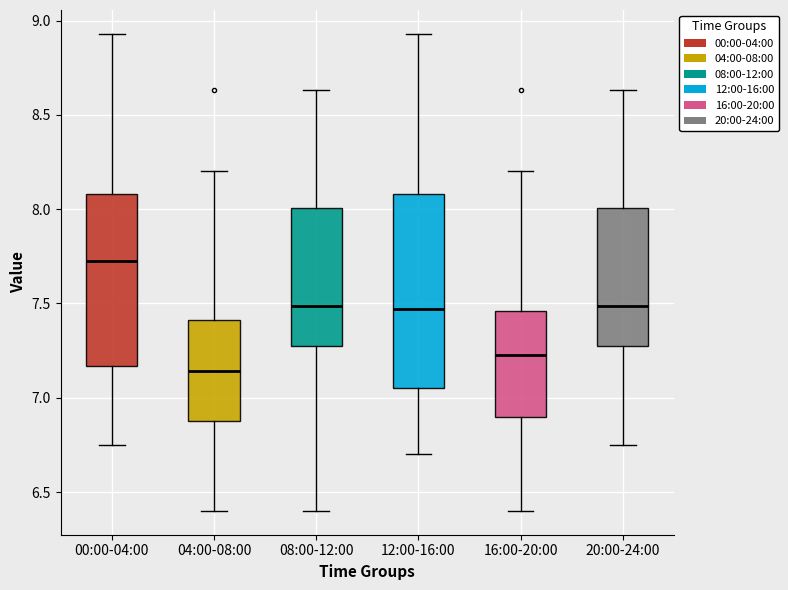

Which box's median line is the lowest?

04:00-08:00